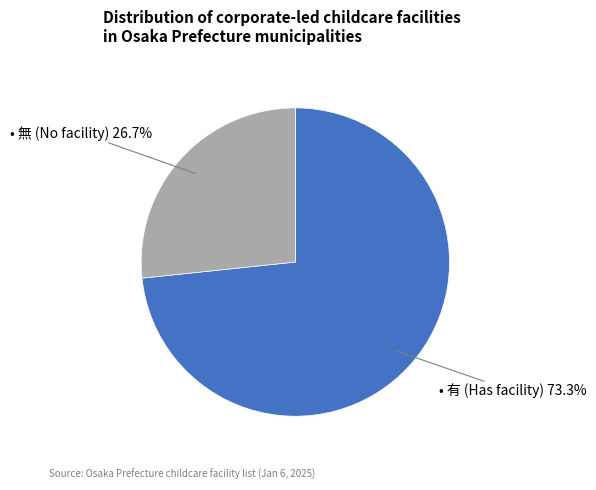

Is there a majority slice in this chart?

Yes